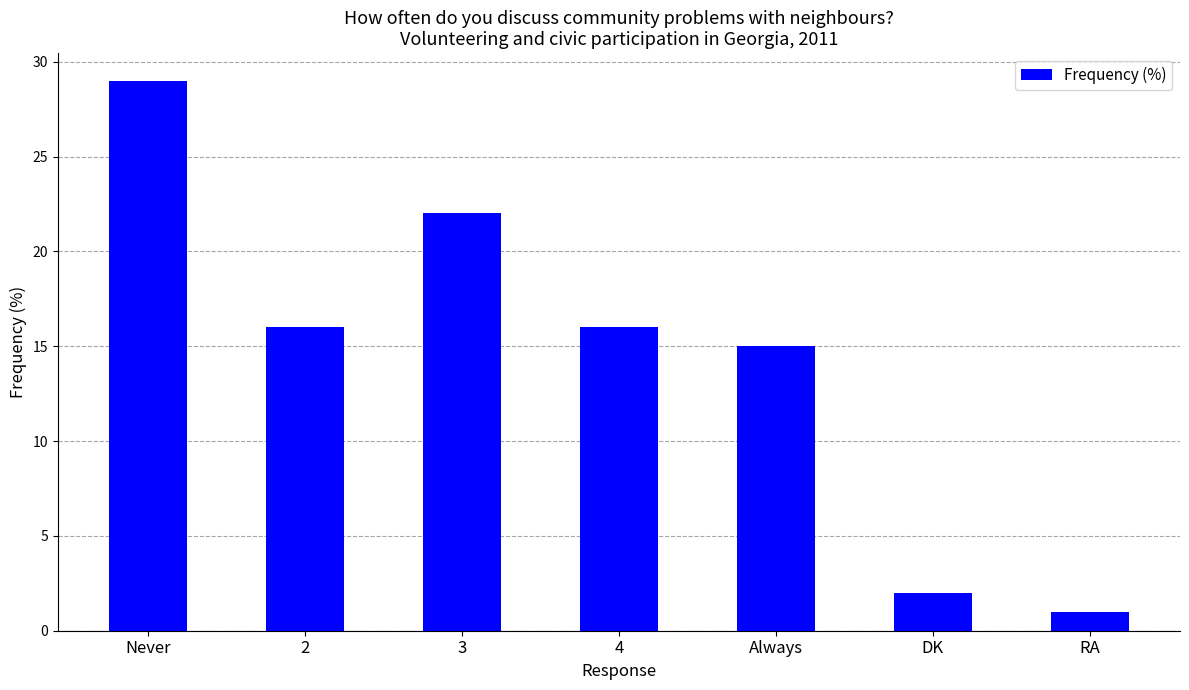

What is the approximate value at 2, to the nearest 10?

20